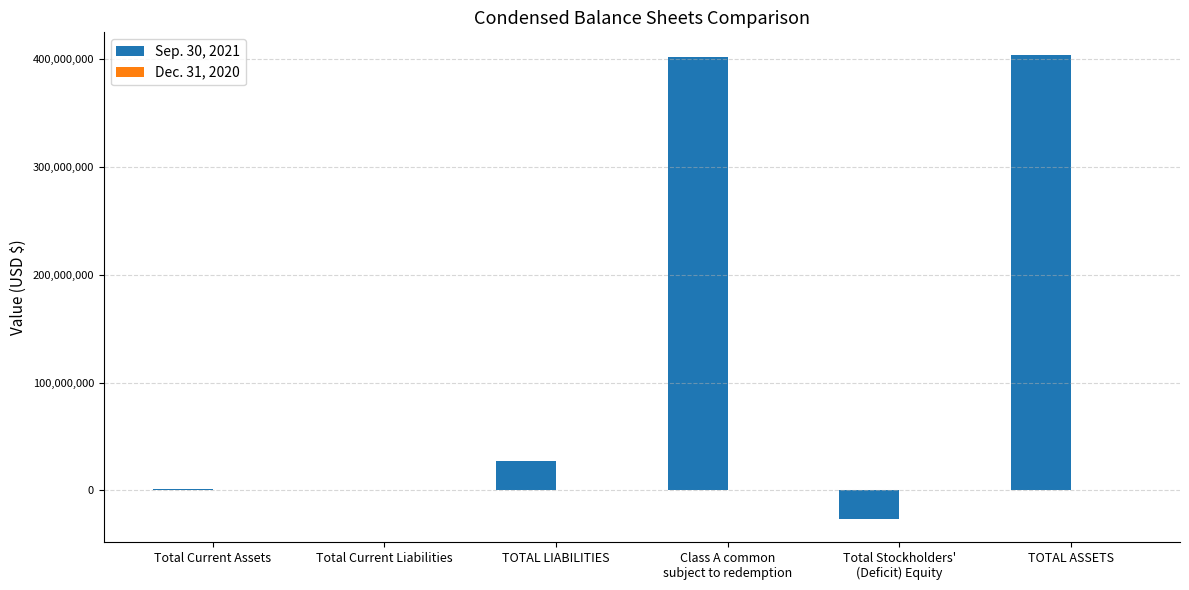

What is the total value across all series at Total Current Liabilities?

366674